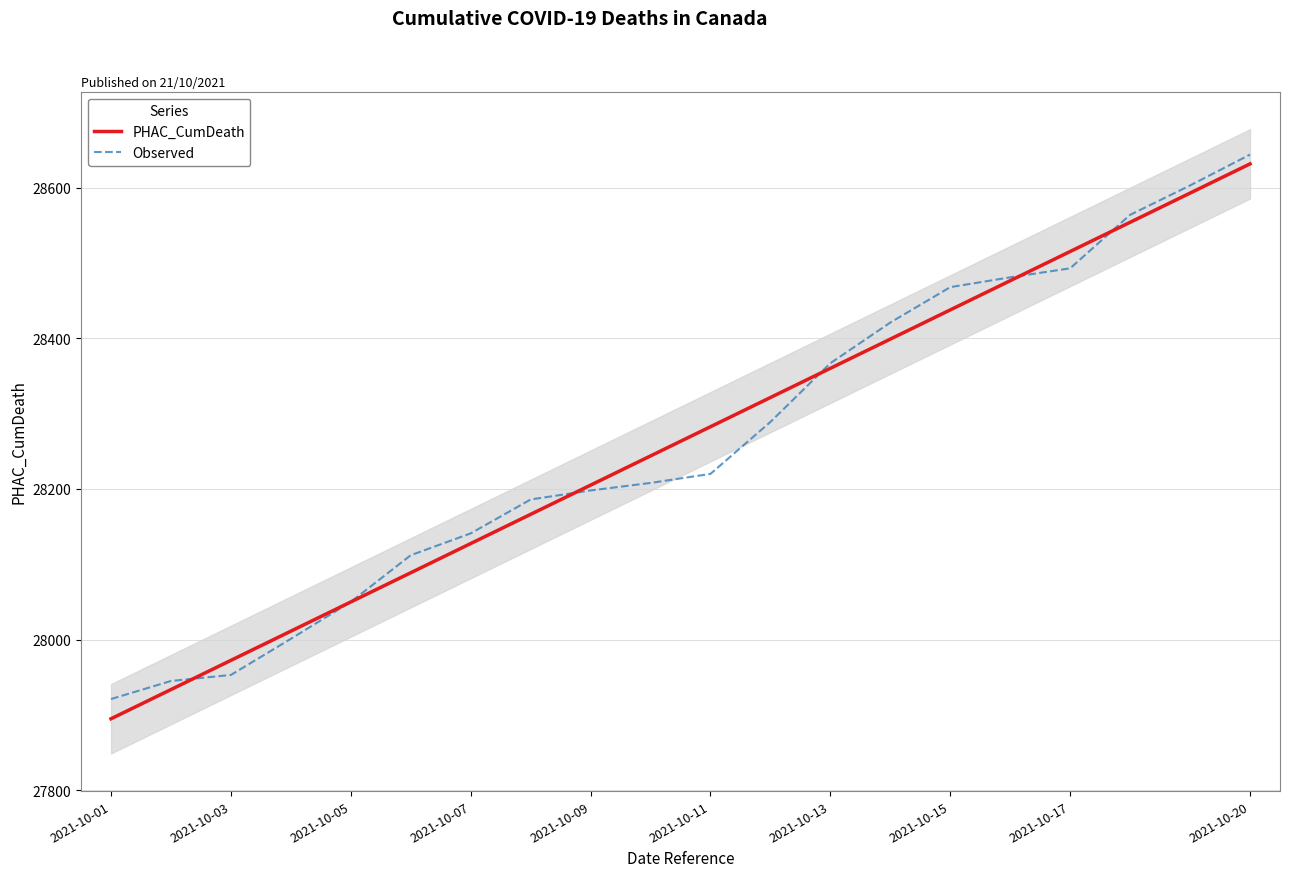

Reading left to right, what are all the values shown in this chart?

PHAC_CumDeath: 27894.8	27933.6	27972.4	28011.2	28050.0	28088.7	28127.5	28166.3	28205.1	28243.9	28282.6	28321.4	28360.2	28399.0	28437.8	28476.5	28515.3	28554.1	28592.9	28631.7
Observed: 27921.0	27945.0	27953.0	28001.0	28050.0	28112.0	28141.0	28186.0	28198.0	28208.0	28220.0	28289.0	28367.0	28421.0	28468.0	28481.0	28493.0	28564.0	28603.0	28644.0